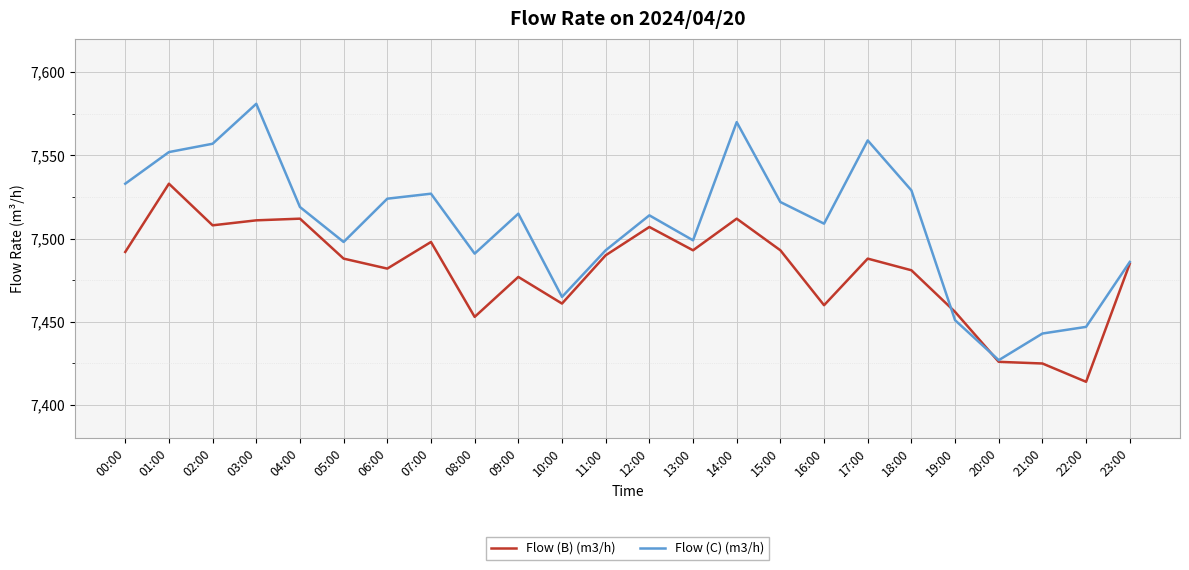

True or false: Flow (B) (m3/h) has a value of 7512 at 04:00.

True